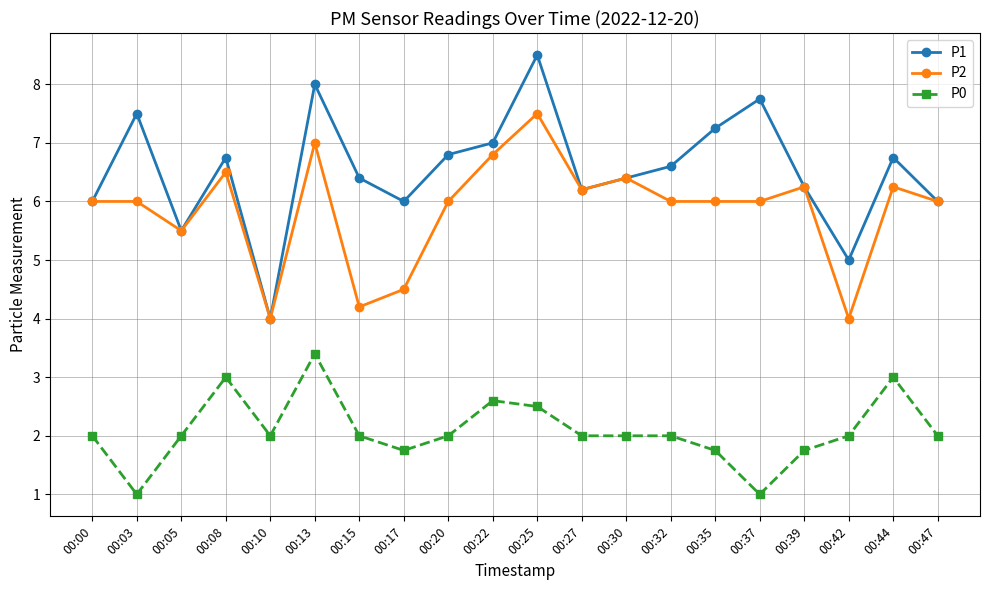

True or false: P1 and P0 intersect in this chart.

False